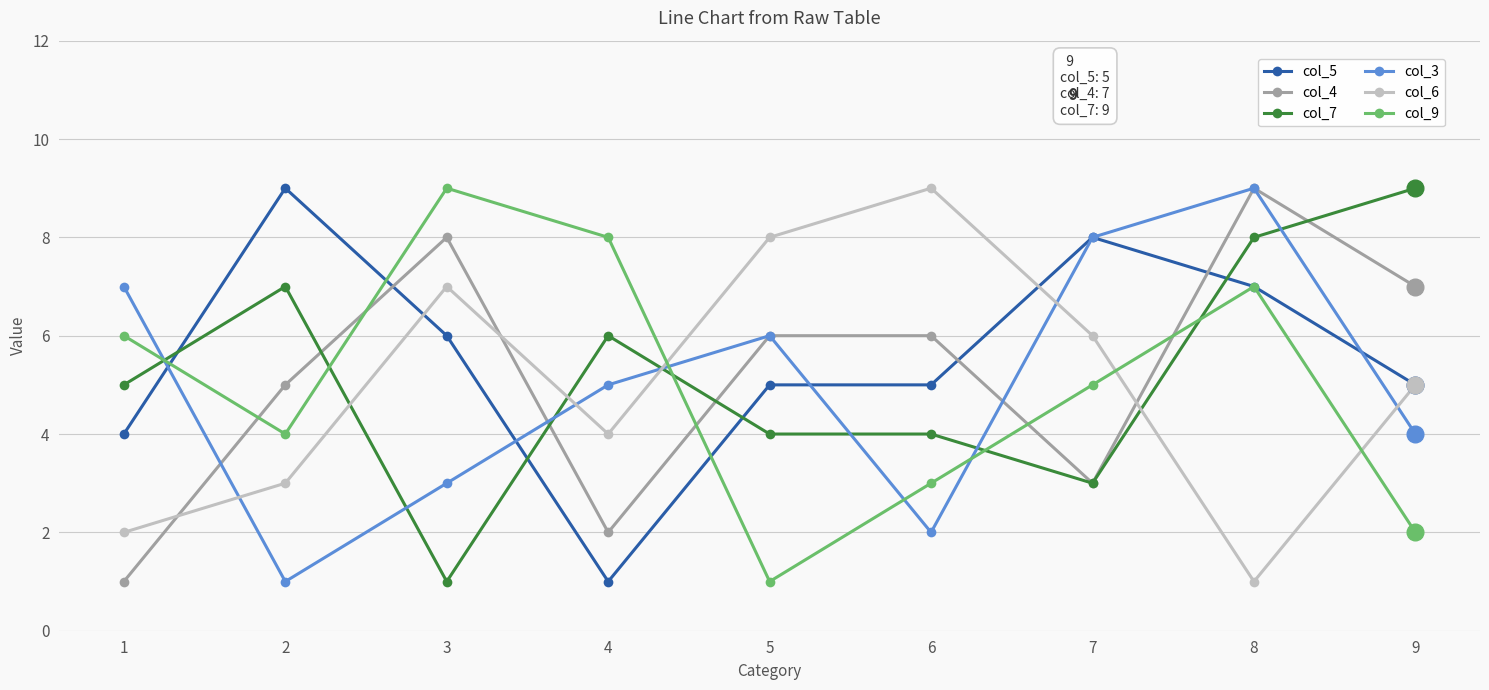

Which series changed the most between 2 and 7?

col_3